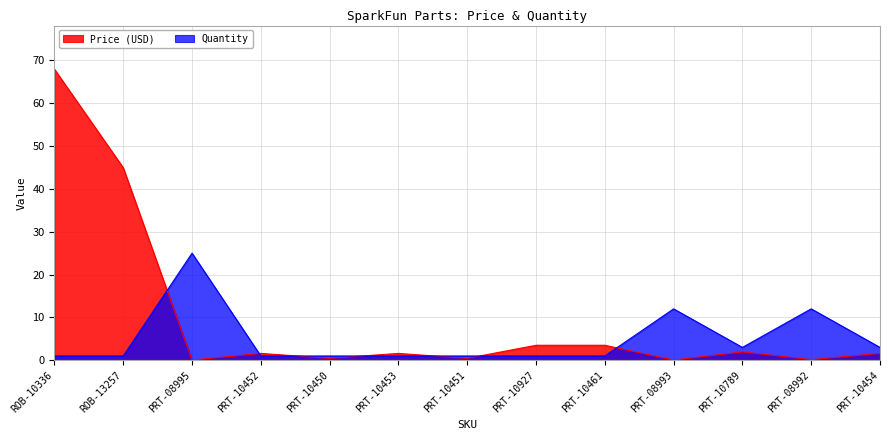

Which series ends up on top after the final intersection of Price (USD) and Quantity?

Quantity